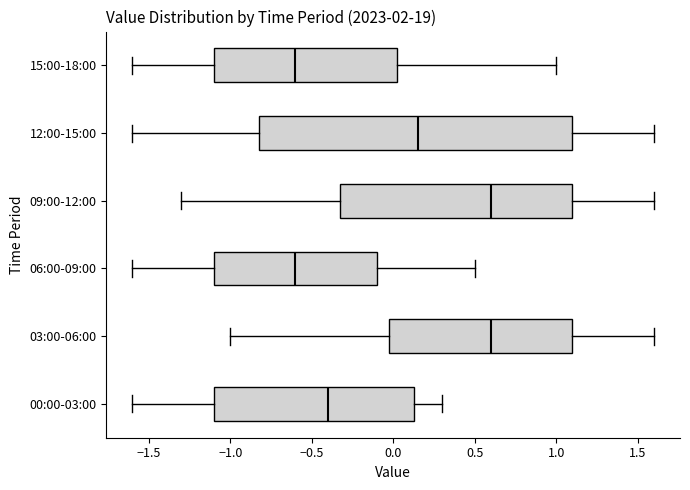

Where does the right whisker of the box for 06:00-09:00 end on the x-axis? The values are not printed on the chart, so give them approximately, as read against the axis.

0.50